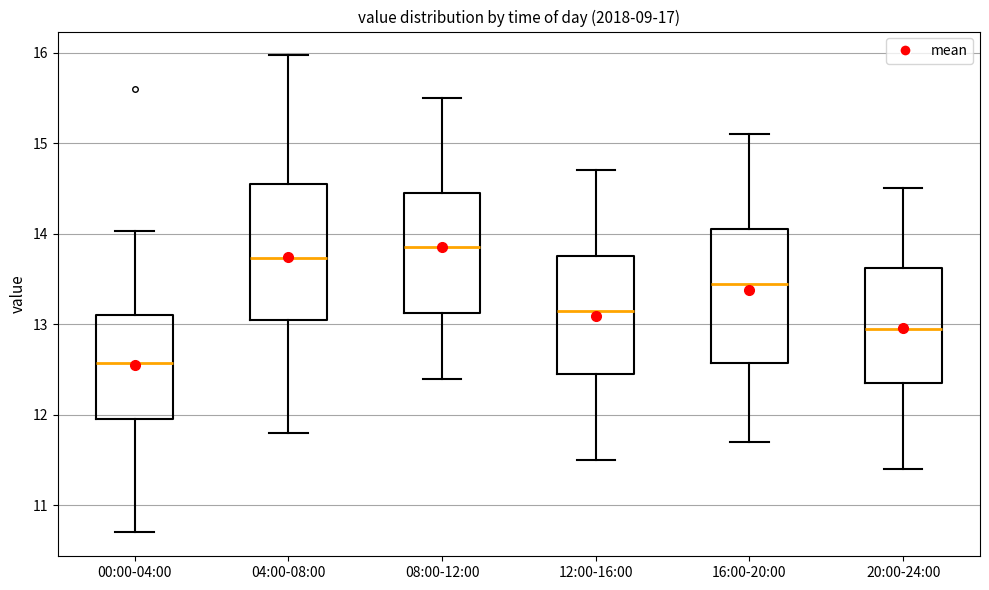

Reading left to right, transcribe this box plot: for each box, give where its median line is, the range the box spans, and where its two whiskers end, as read against the y-axis. The values are not printed on the chart, so give them approximately, as read against the axis.

00:00-04:00: median 12.6, box 12.0 to 13.1, whiskers 10.7 to 14.0
04:00-08:00: median 13.7, box 13.1 to 14.6, whiskers 11.8 to 16.0
08:00-12:00: median 13.9, box 13.1 to 14.5, whiskers 12.4 to 15.5
12:00-16:00: median 13.2, box 12.5 to 13.8, whiskers 11.5 to 14.7
16:00-20:00: median 13.5, box 12.6 to 14.1, whiskers 11.7 to 15.1
20:00-24:00: median 13.0, box 12.4 to 13.6, whiskers 11.4 to 14.5